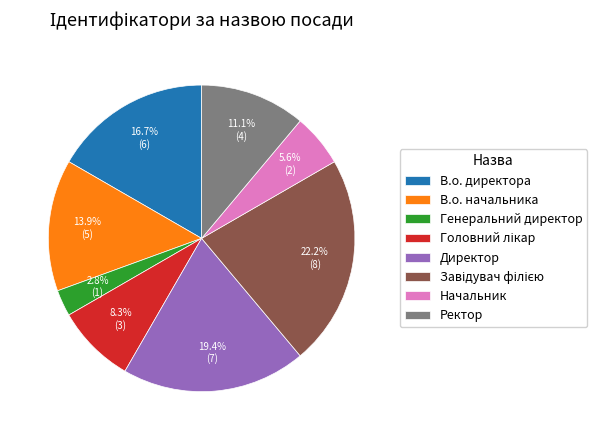

Which has a higher value, Ректор or В.о. директора?

В.о. директора